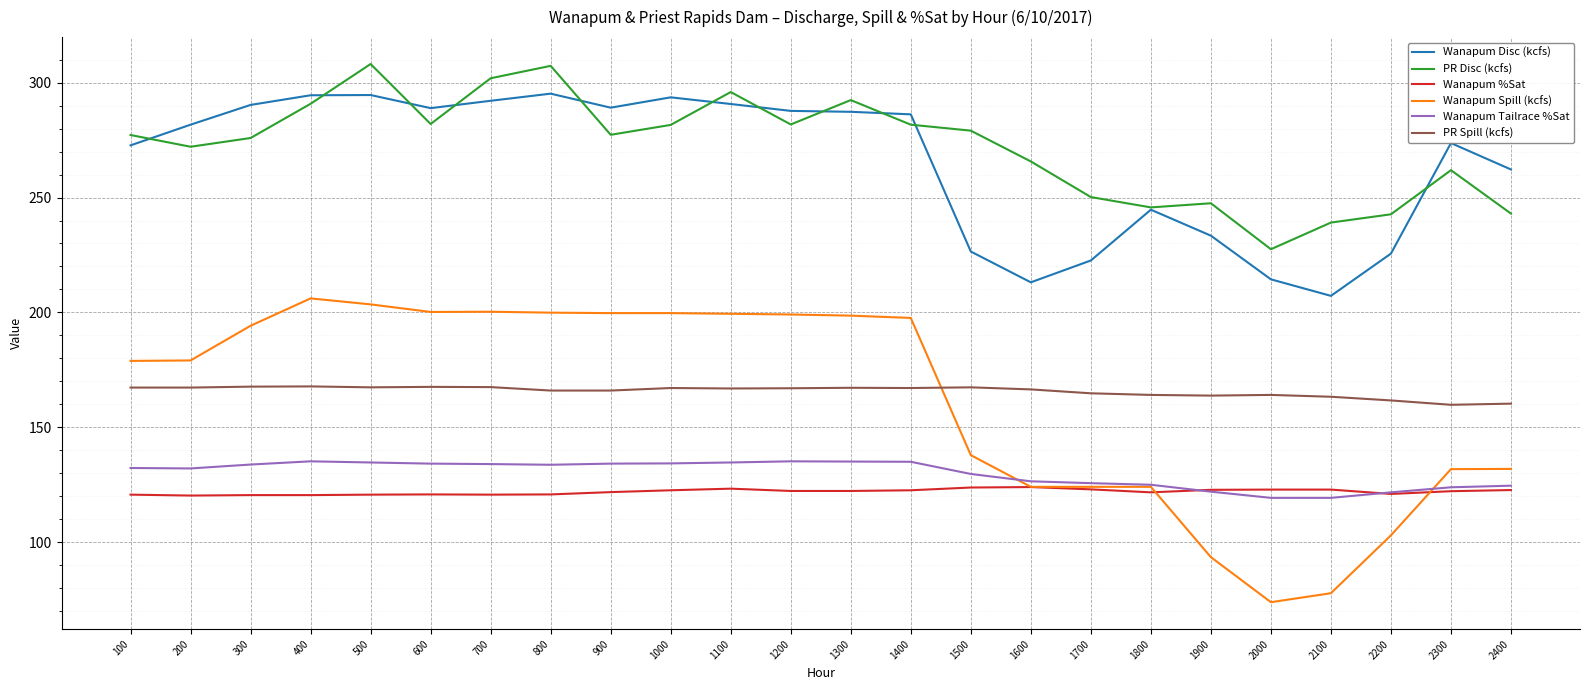

How many times do Wanapum Spill (kcfs) and PR Spill (kcfs) cross each other?

1